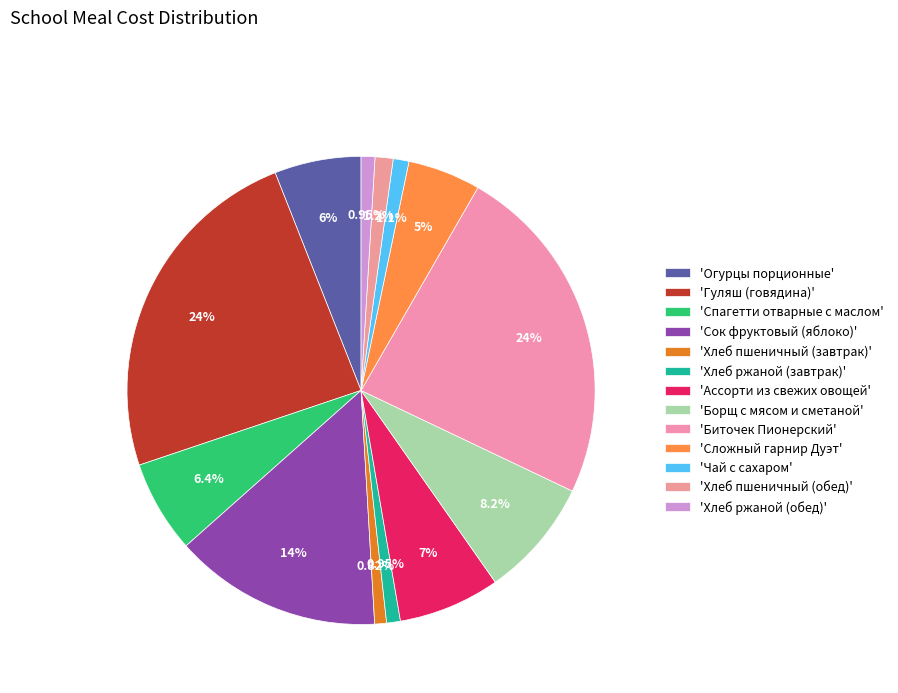

How many slices are in this pie chart?

13